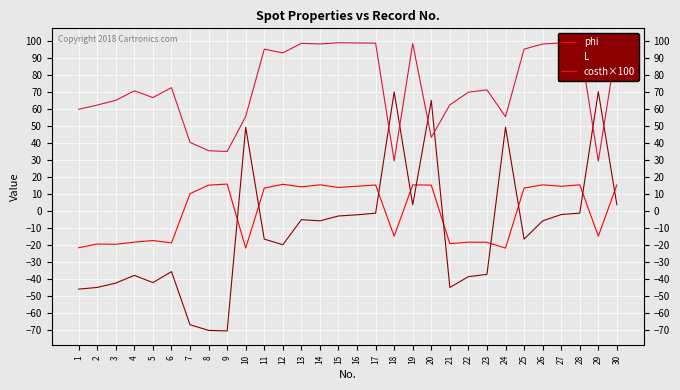

Which series has the largest total across all categories?

costh×100